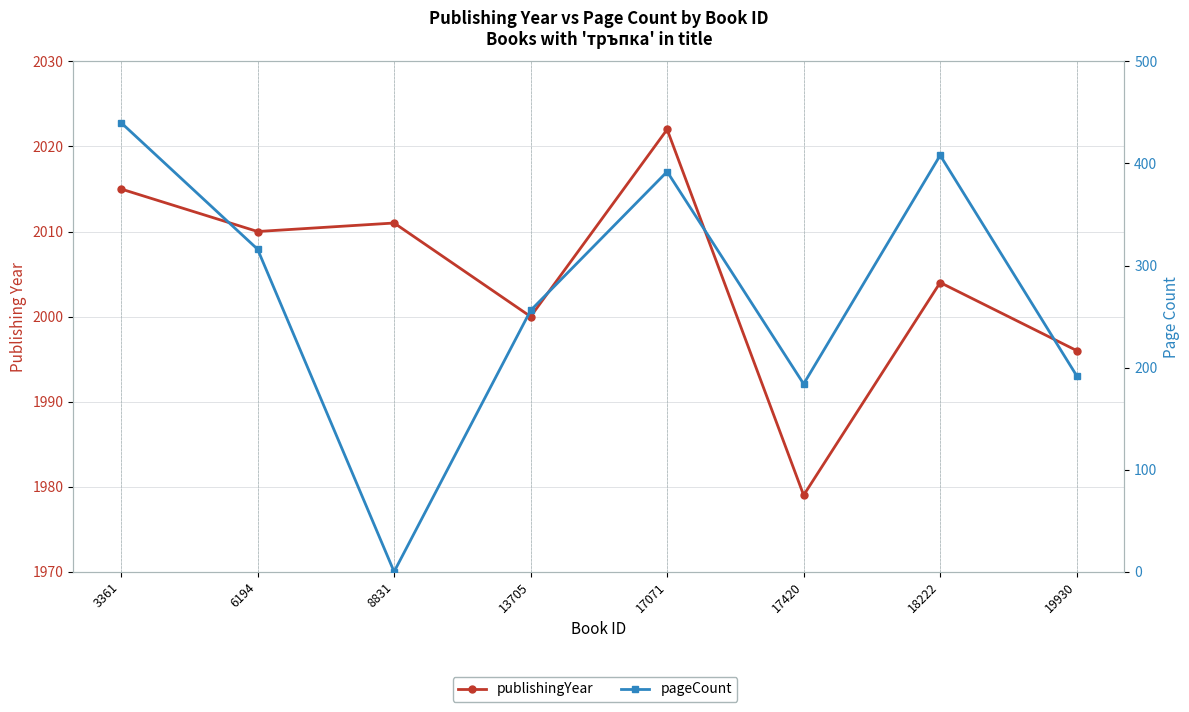

Rank the categories by pageCount value from lowest to highest.

8831, 17420, 19930, 13705, 6194, 17071, 18222, 3361